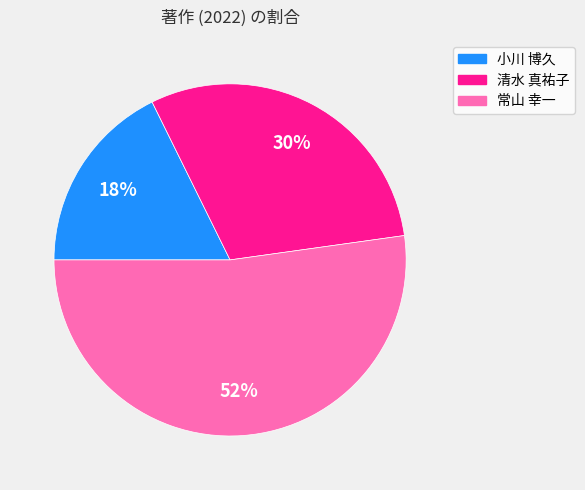

Is it true that 小川 博久 is 18% of the pie?

True